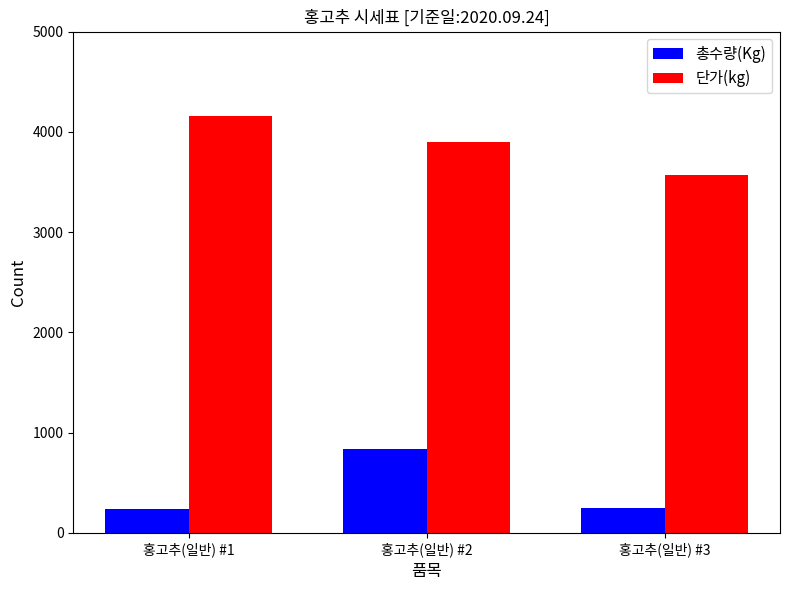

Are the bars grouped side by side (vs. stacked)?

Yes